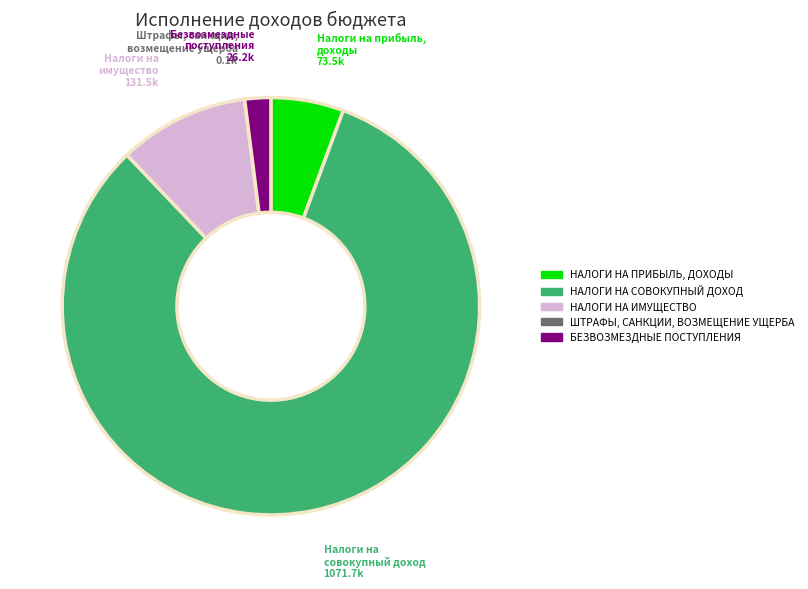

Which slice is the largest?

НАЛОГИ НА СОВОКУПНЫЙ ДОХОД